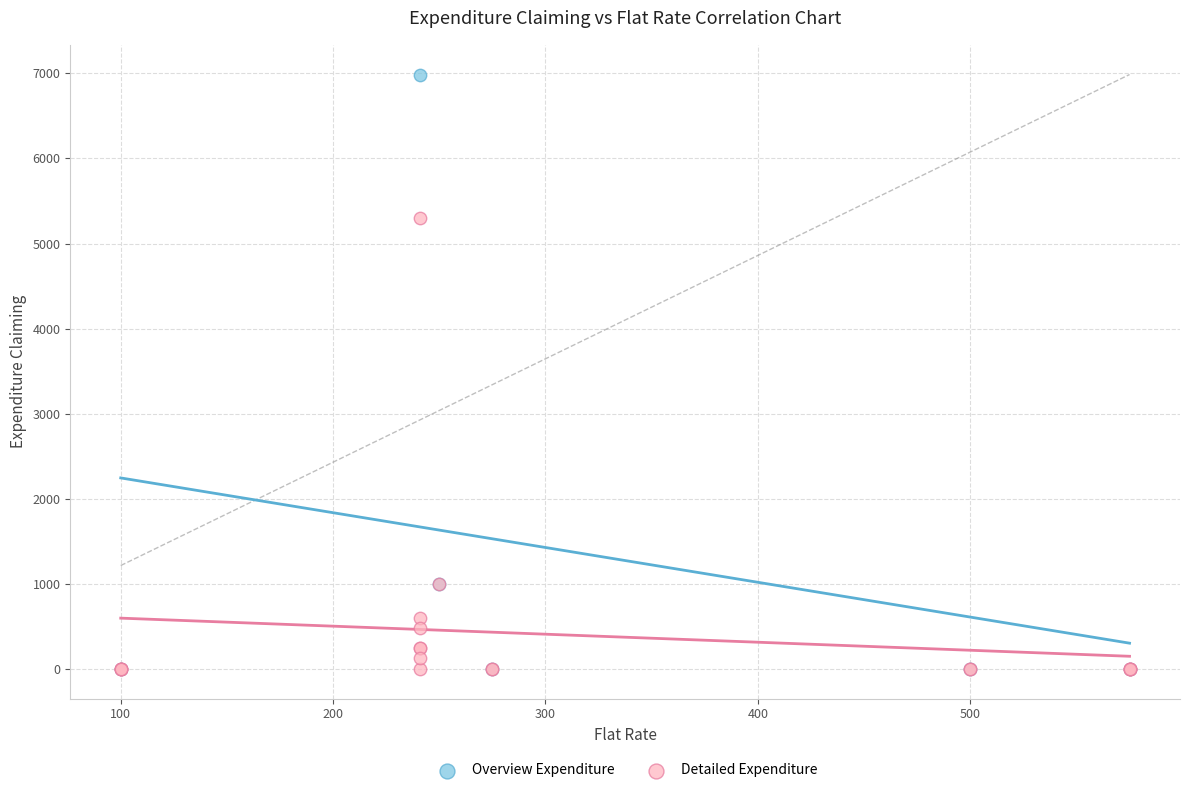

Which series has the widest spread of Y values?

Overview Expenditure